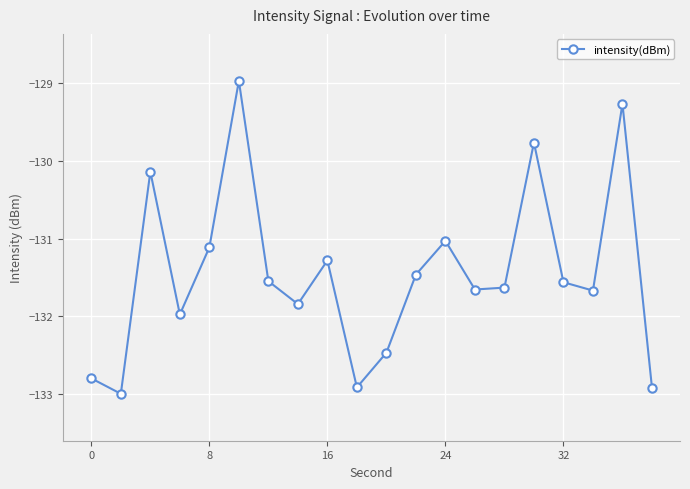

What is the difference between the second highest and second lowest values?

3.6